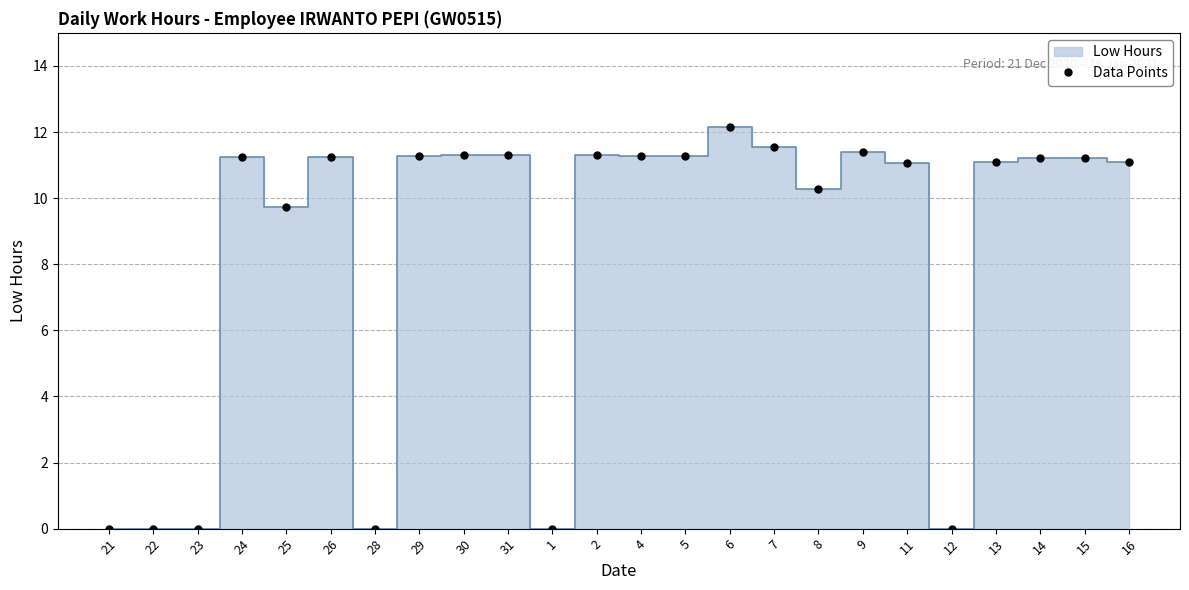

How many series are shown in this chart?

1